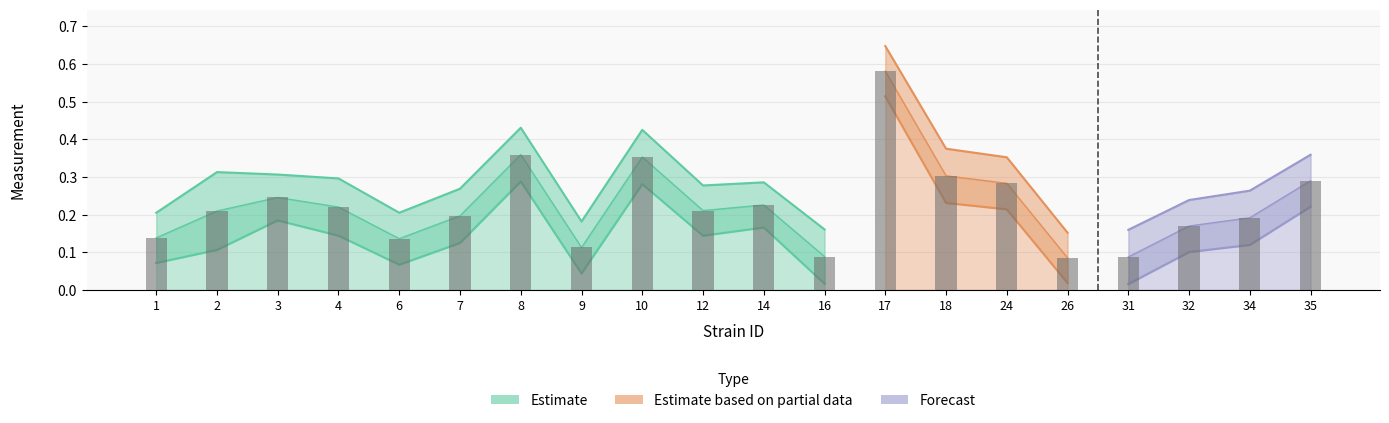

What is the difference between the highest and lowest values at 14?

0.1